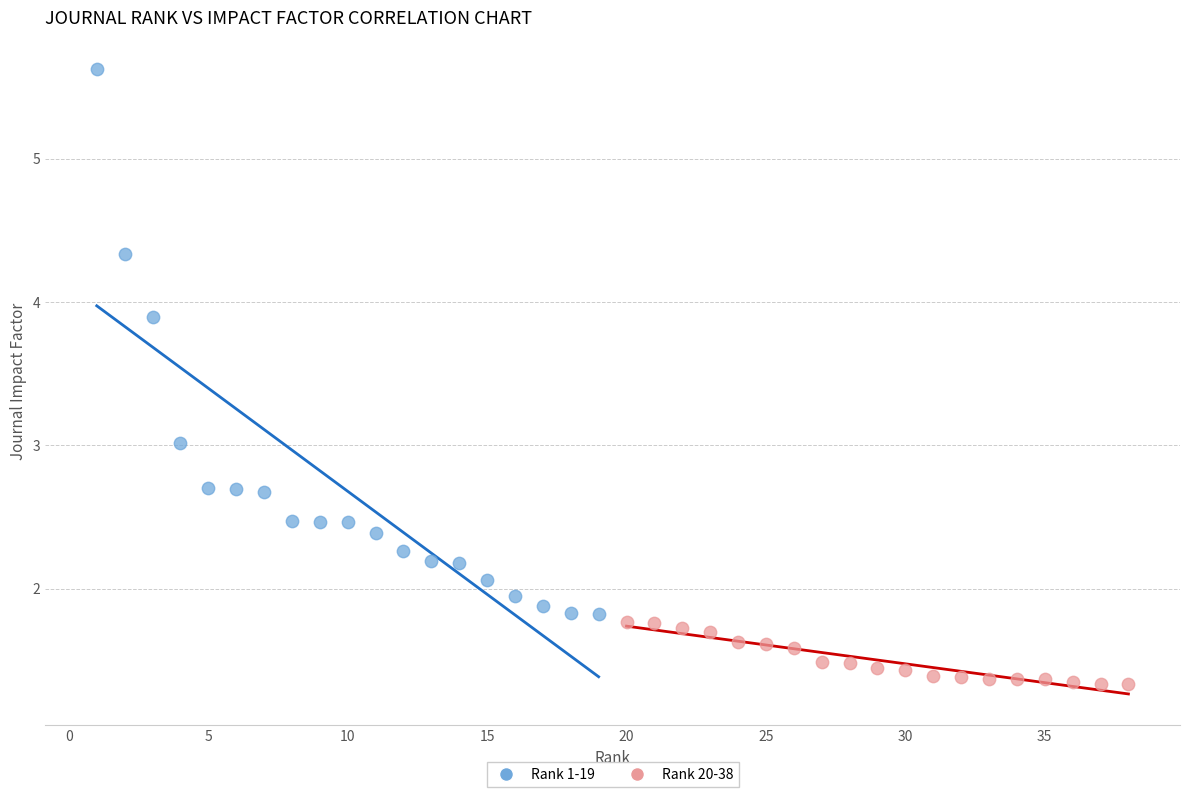

Which series contains the highest Y value?

Rank 1-19